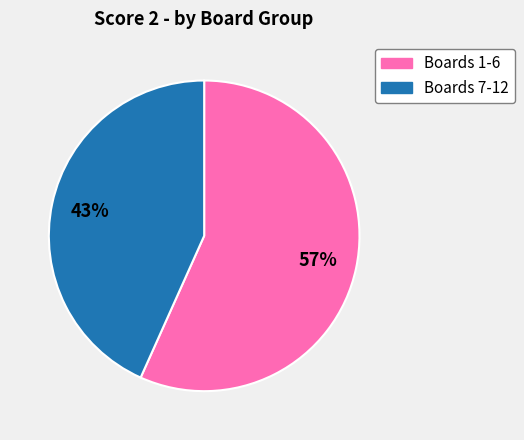

Is there a majority slice in this chart?

Yes